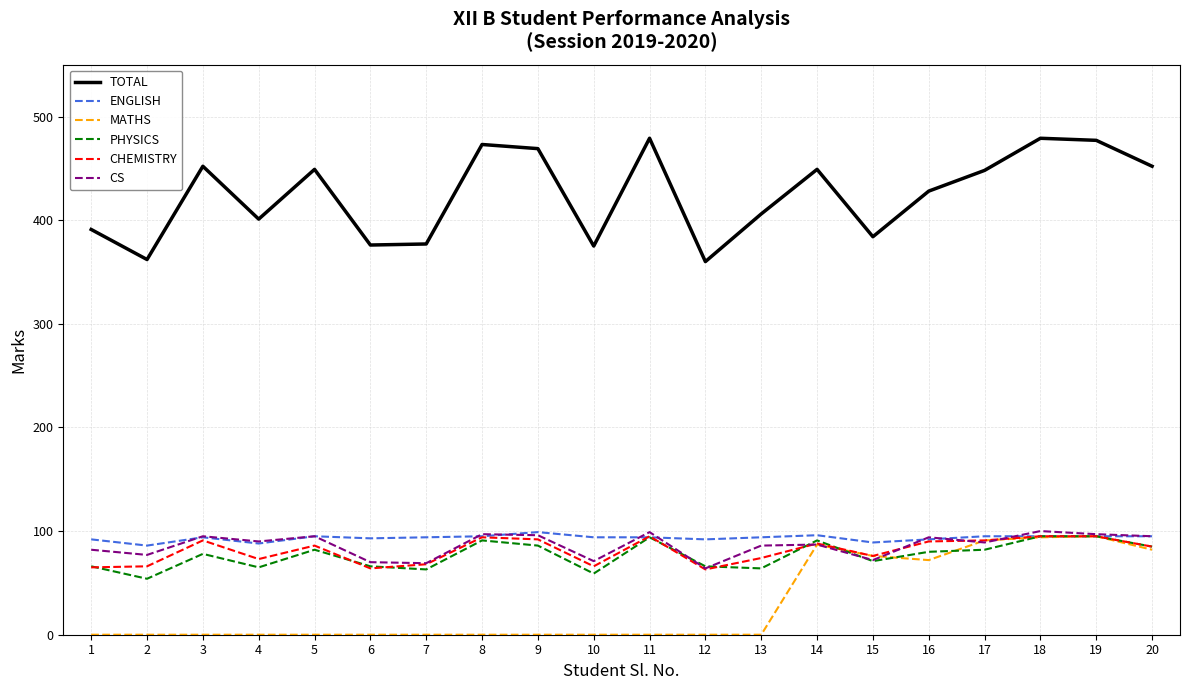

What is the greatest value displayed?

479